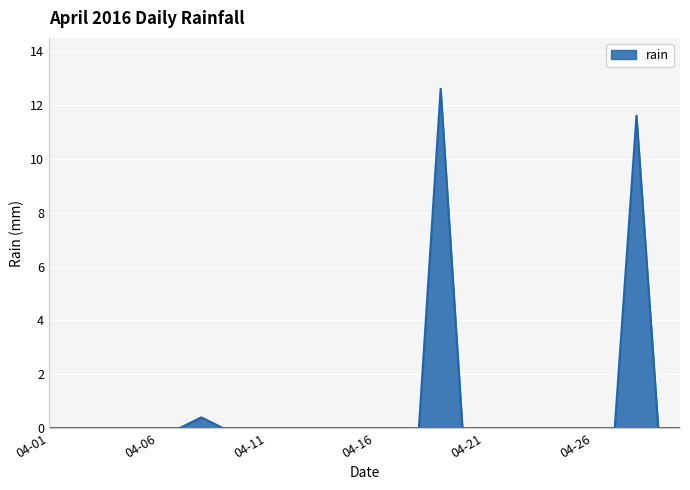

What is the maximum value shown in the chart?

12.6